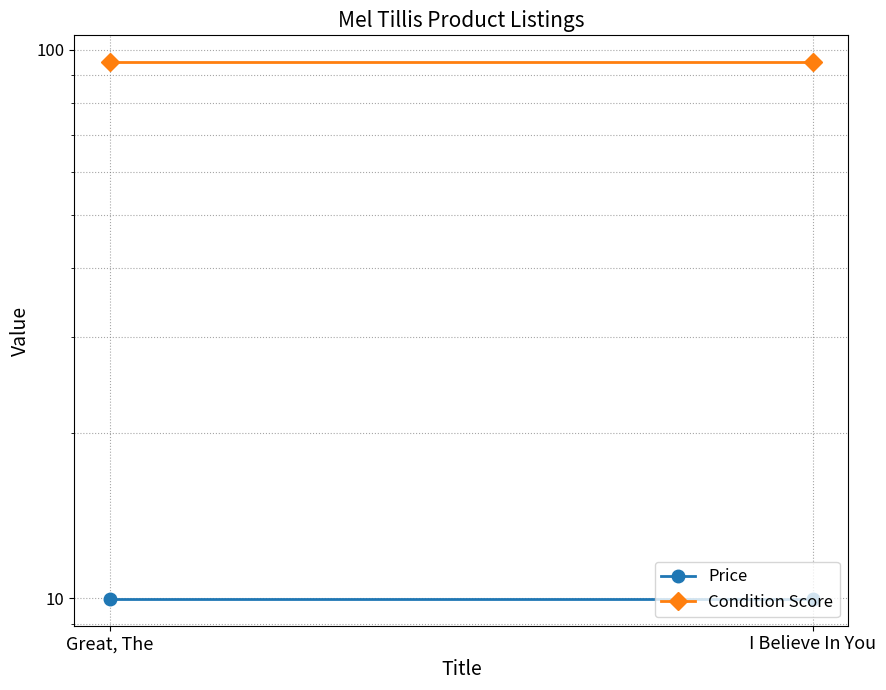

Reading left to right, extract all data points from this chart.

Price: Great, The=10.0	I Believe In You=10.0
Condition Score: Great, The=95.0	I Believe In You=95.0